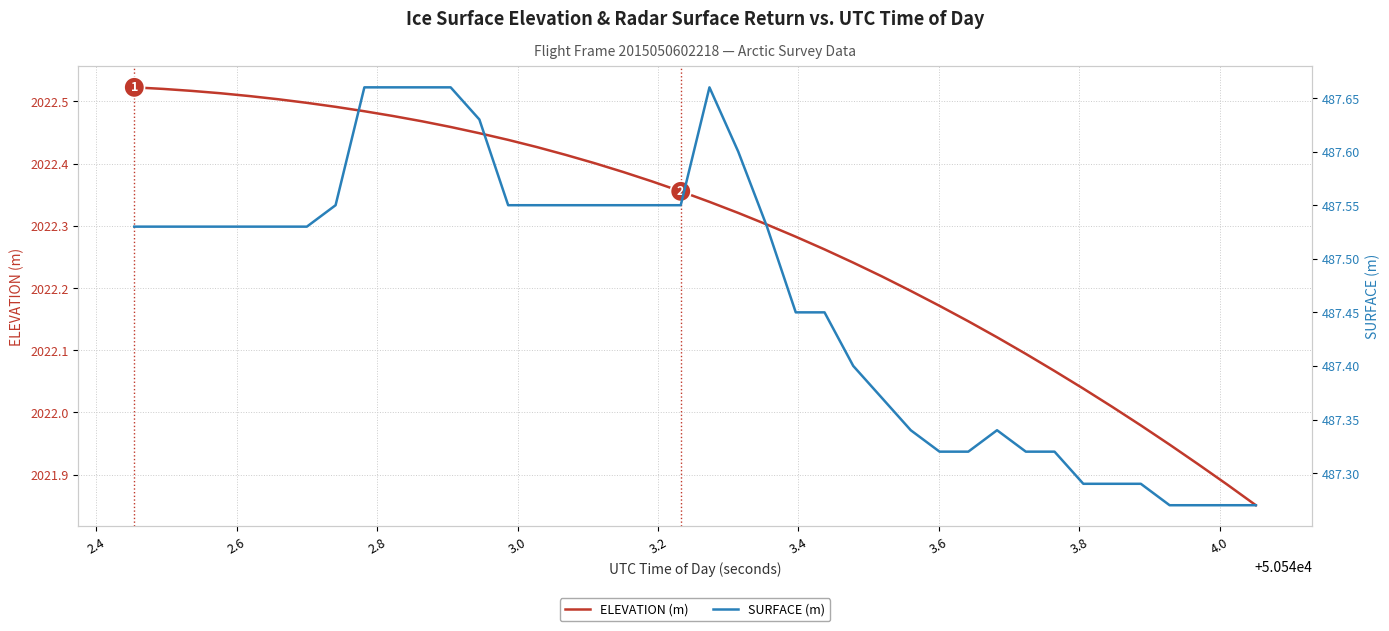

What is the difference between the second highest and second lowest values in the SURFACE (m) series?

0.4